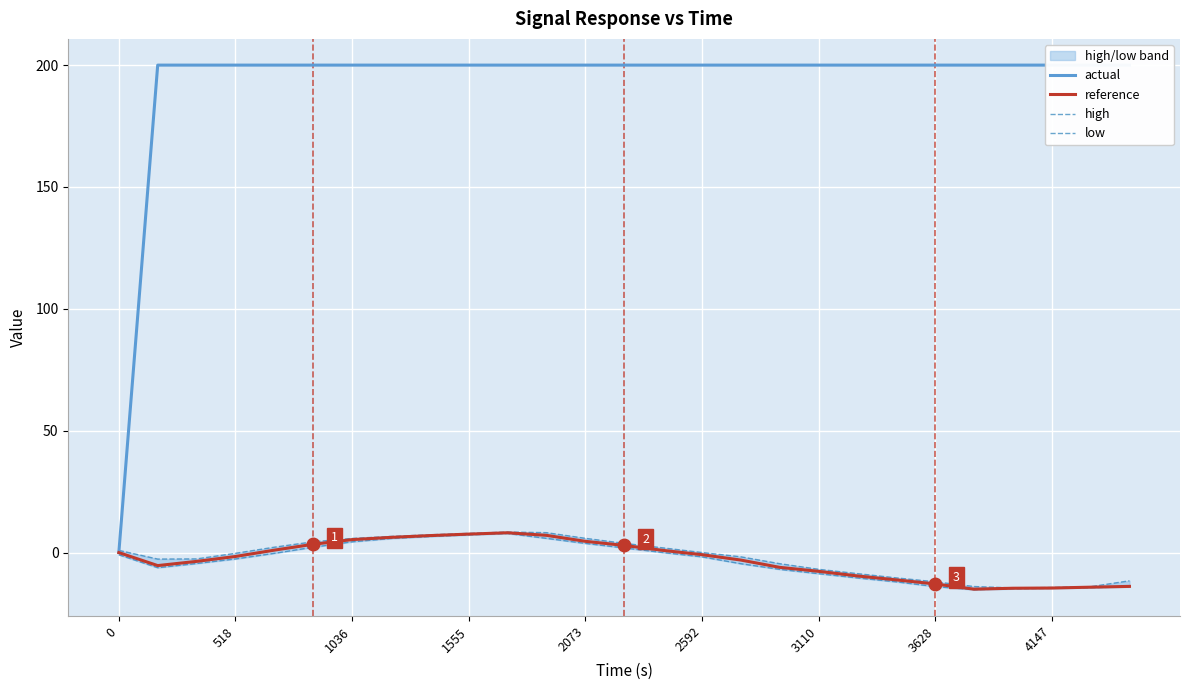

What value does the reference series have at 2073?

4.6